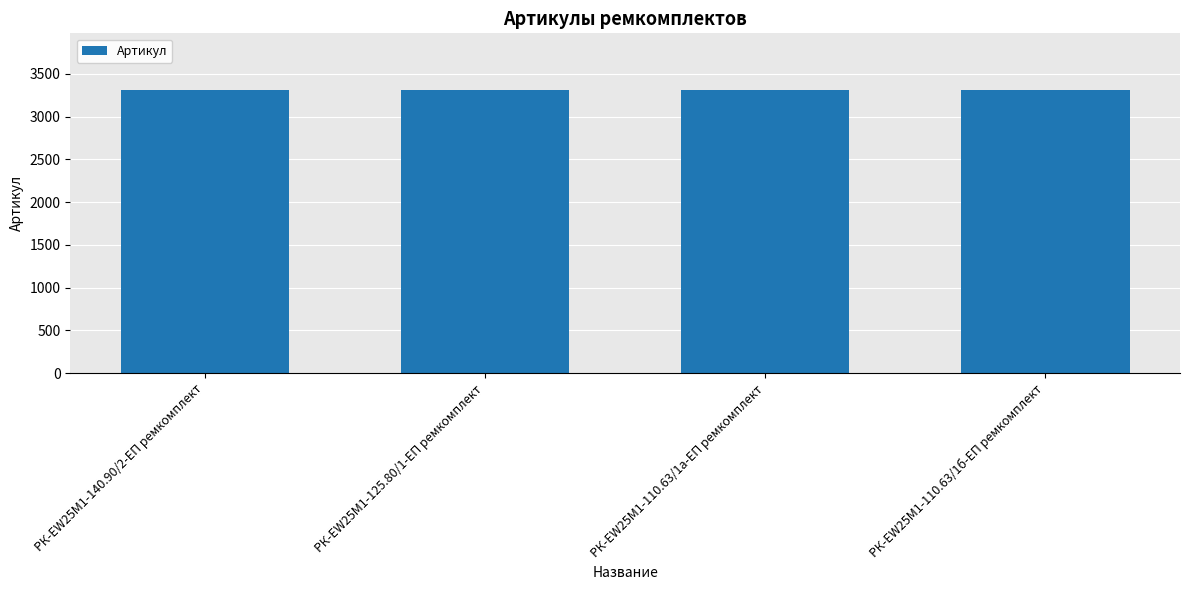

How many values are between 3309 and 3311?

3